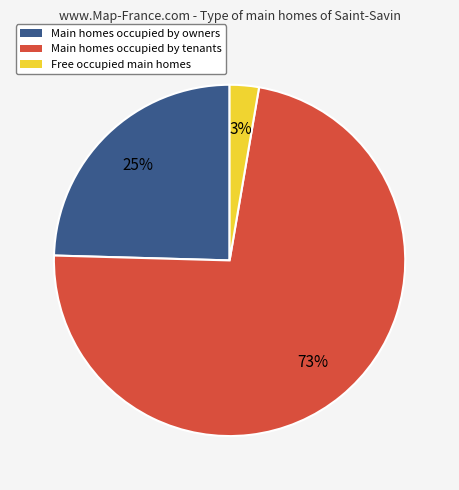

Count the number of slices in the pie.

3